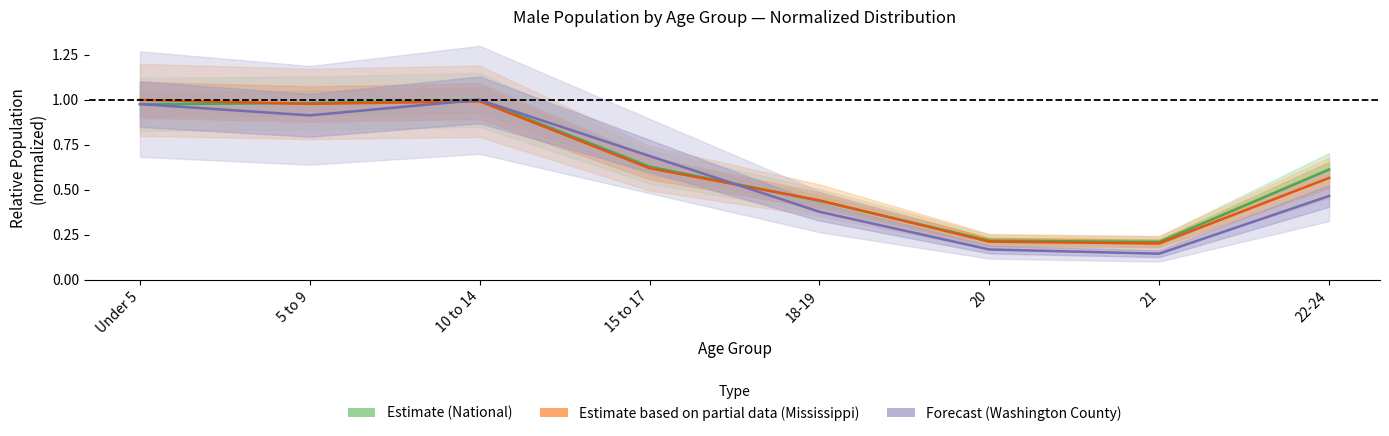

List the series in order of their overall mean, lowest first.

Forecast (Washington County), Estimate based on partial data (Mississippi), Estimate (National)